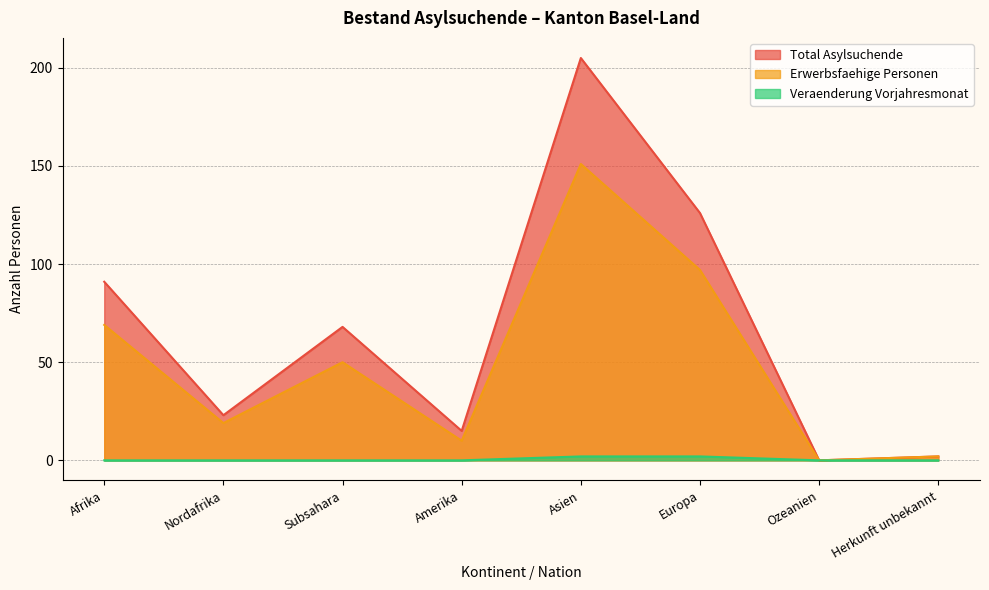

At how many categories does at least one series exceed 108?

2